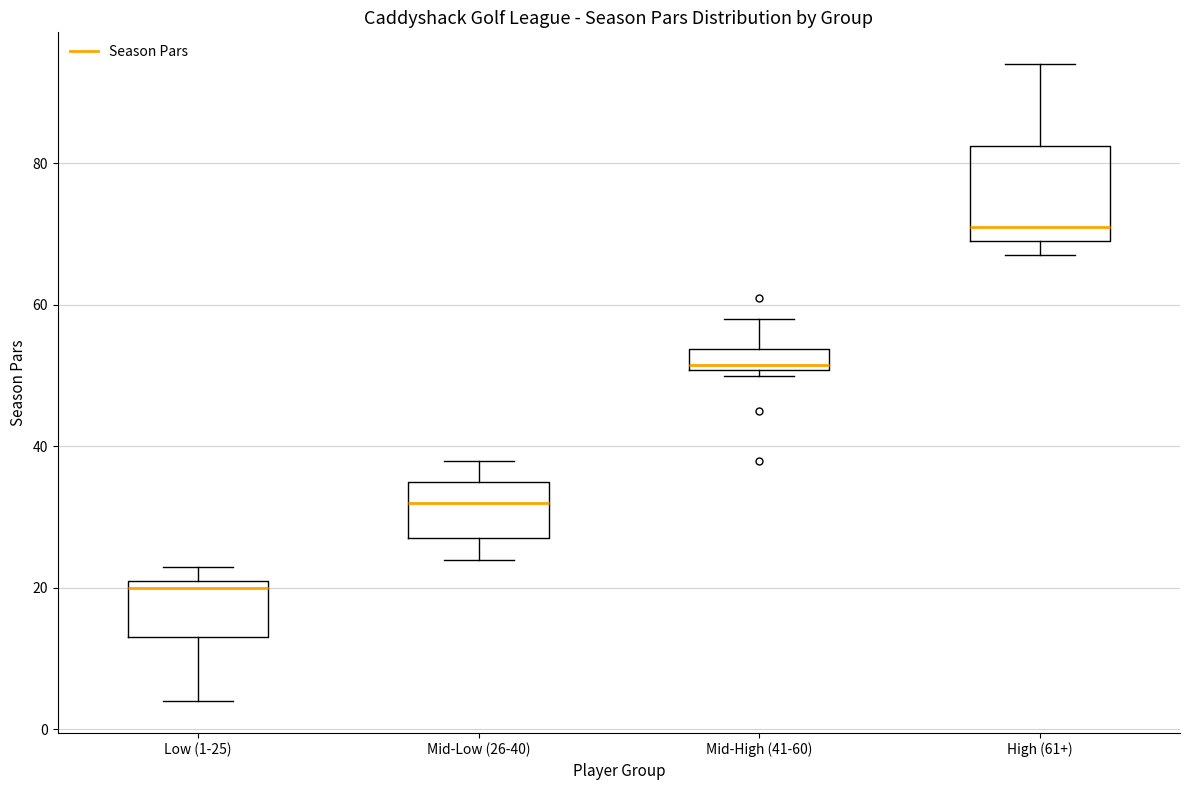

Which box's median line is the highest?

High (61+)